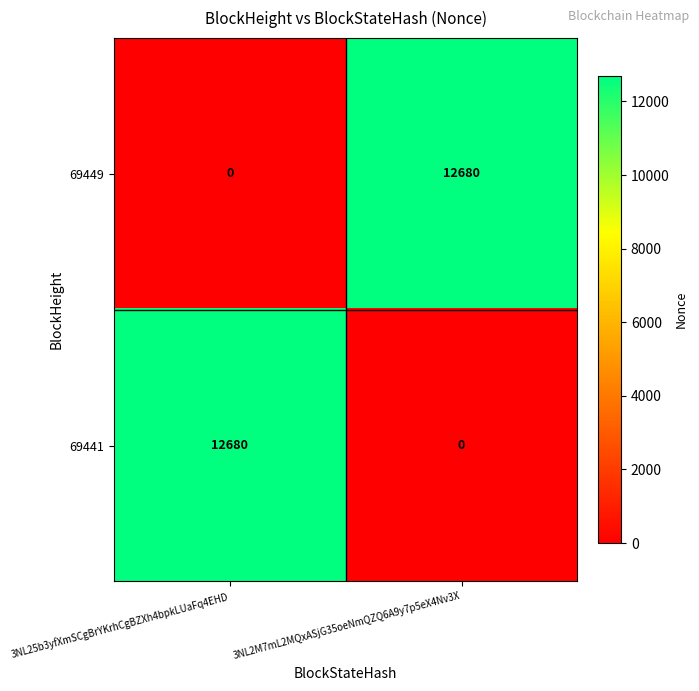

True or false: 69441 has a value of 5296 at 3NL2M7mL2MQxASjG35oeNmQZQ6A9y7p5eX4Nv3X.

False